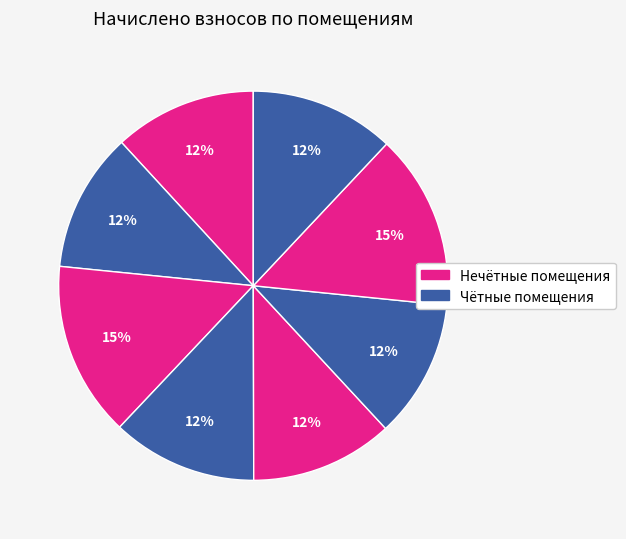

How many segments does this pie chart have?

8